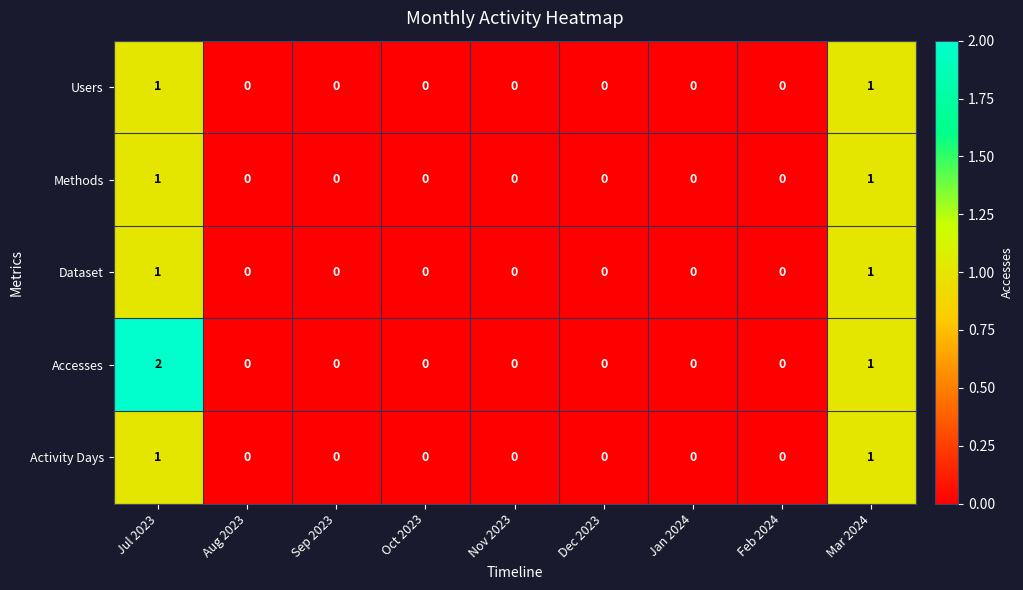

Which series has the largest total across all categories?

Accesses